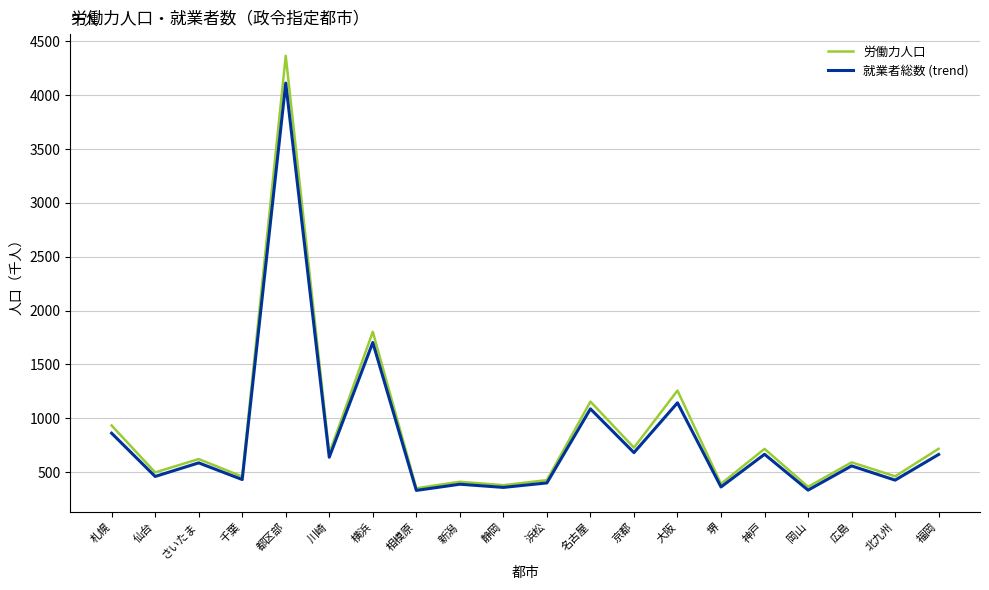

What is the greatest value displayed?

4365.2